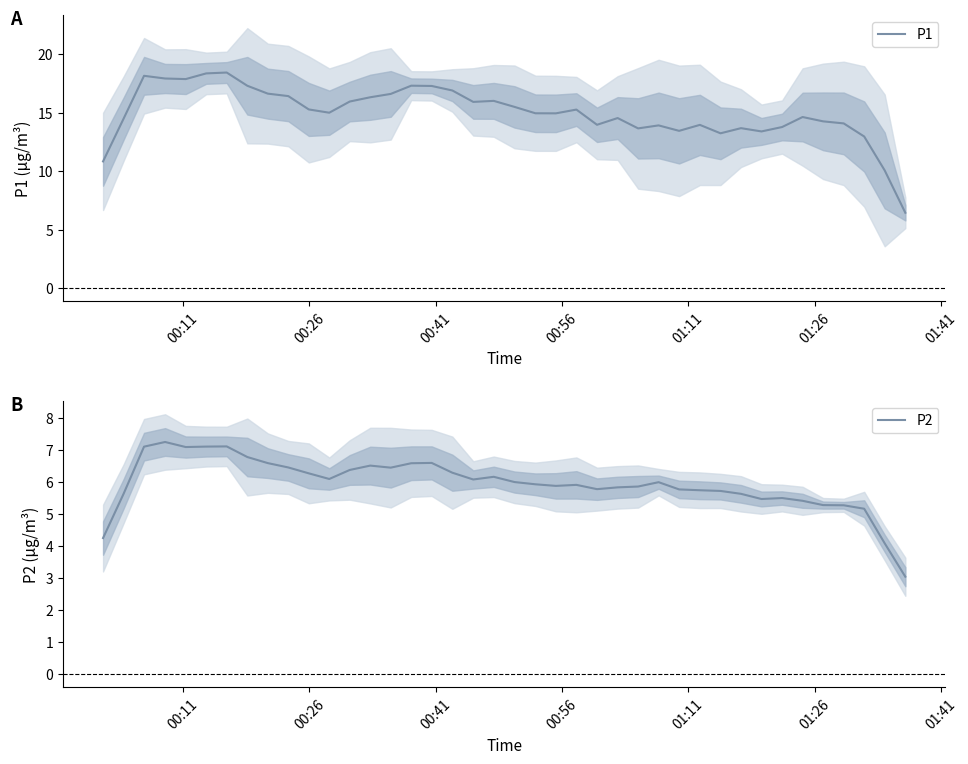

What is the minimum value for P1?

6.4